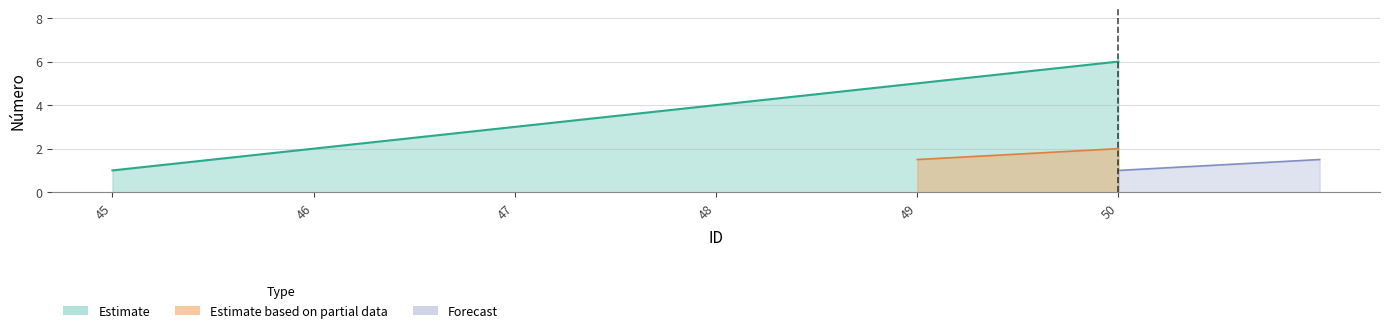

Between 46 and 45, which is larger?

46